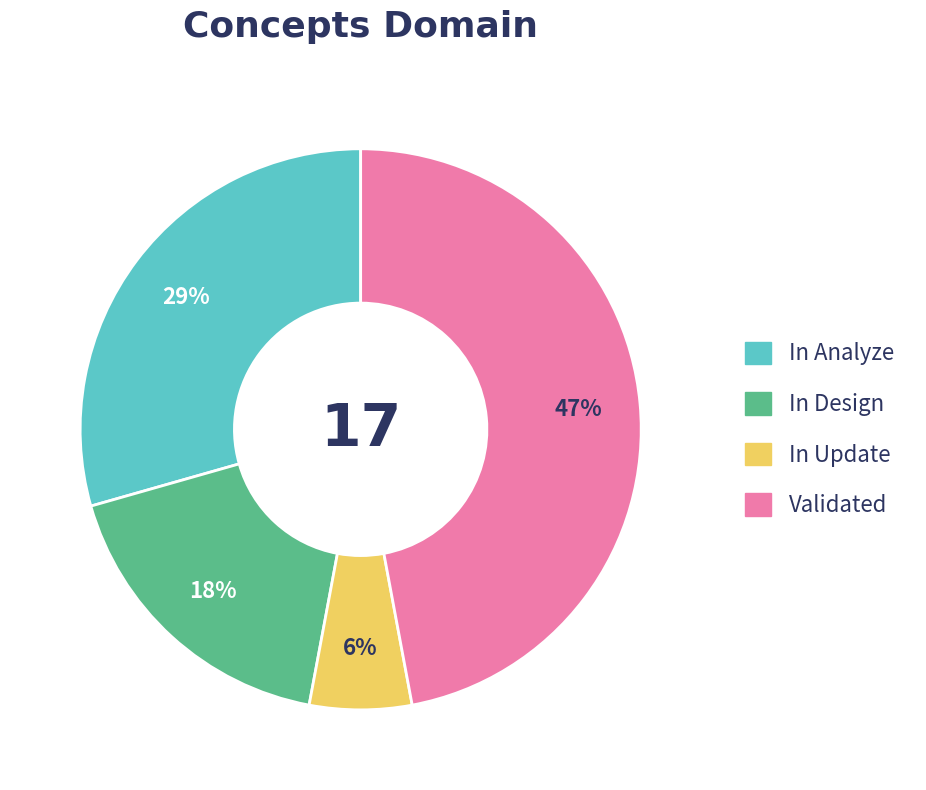

Do In Design and Validated together represent more than half of the pie?

Yes